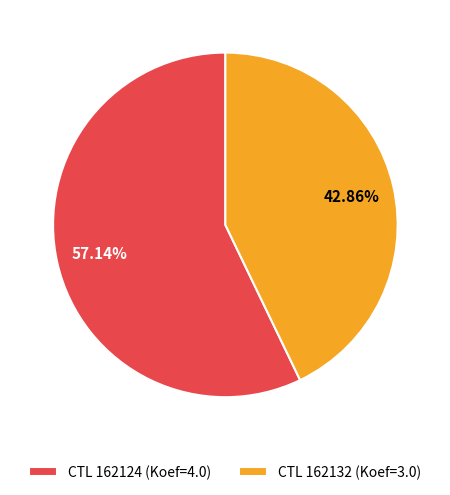

What is the smallest slice in the pie chart?

CTL 162132 (Koef=3.0)